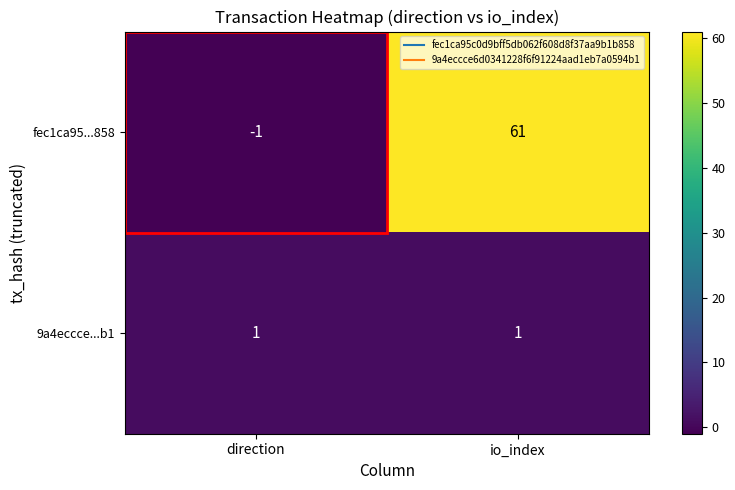

List the series in order of their peak value, highest first.

fec1ca95...858, 9a4eccce...b1